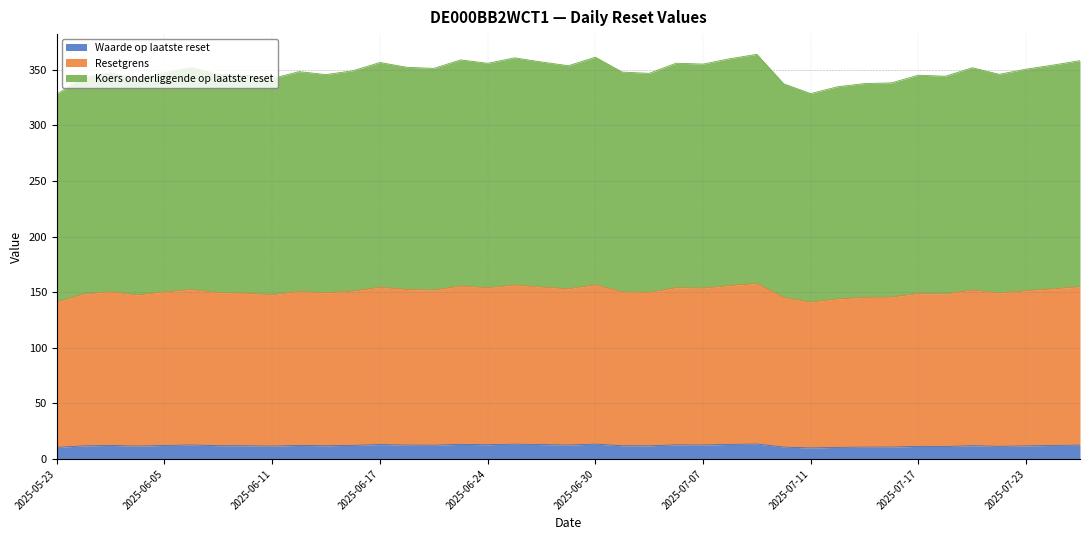

Does the chart have visible grid lines?

Yes